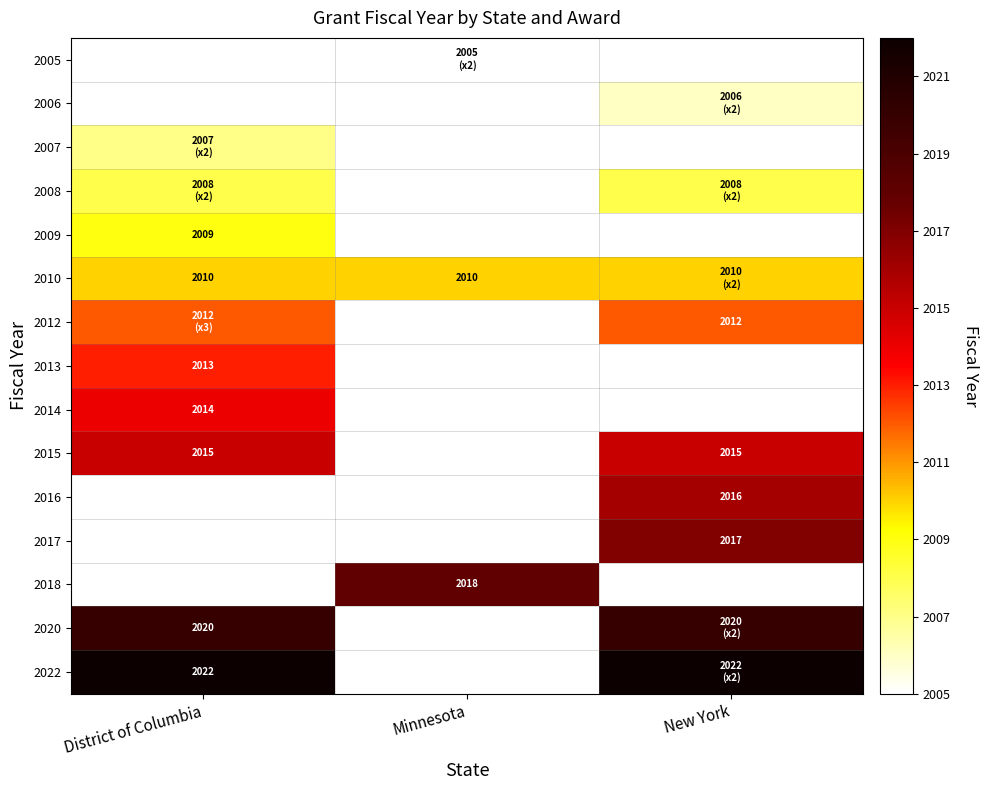

Is it true that 2020 equals 2020 at District of Columbia?

True